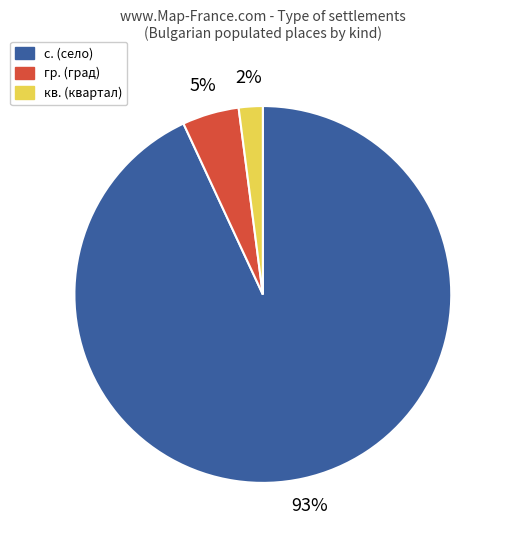

Count the number of slices in the pie.

3